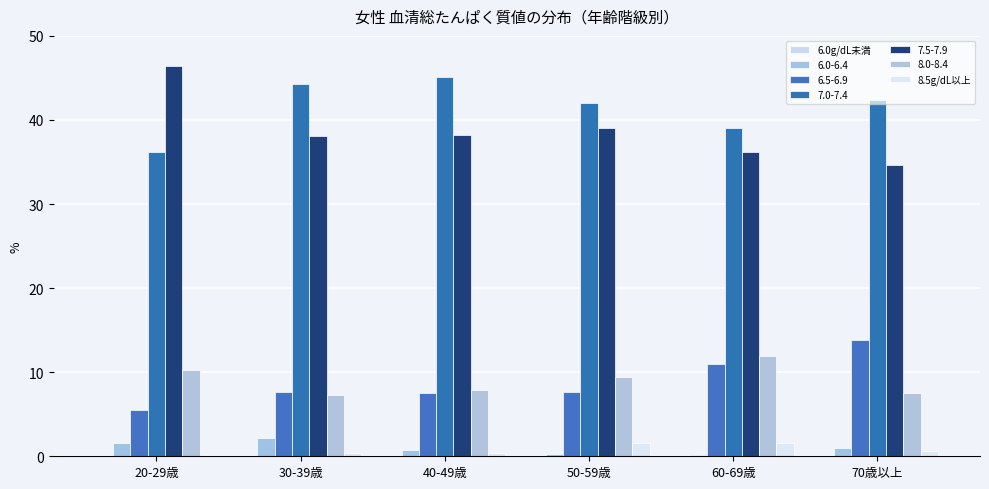

List the labels in order of 8.5g/dL以上 value, largest first.

60-69歳, 50-59歳, 70歳以上, 30-39歳, 40-49歳, 20-29歳